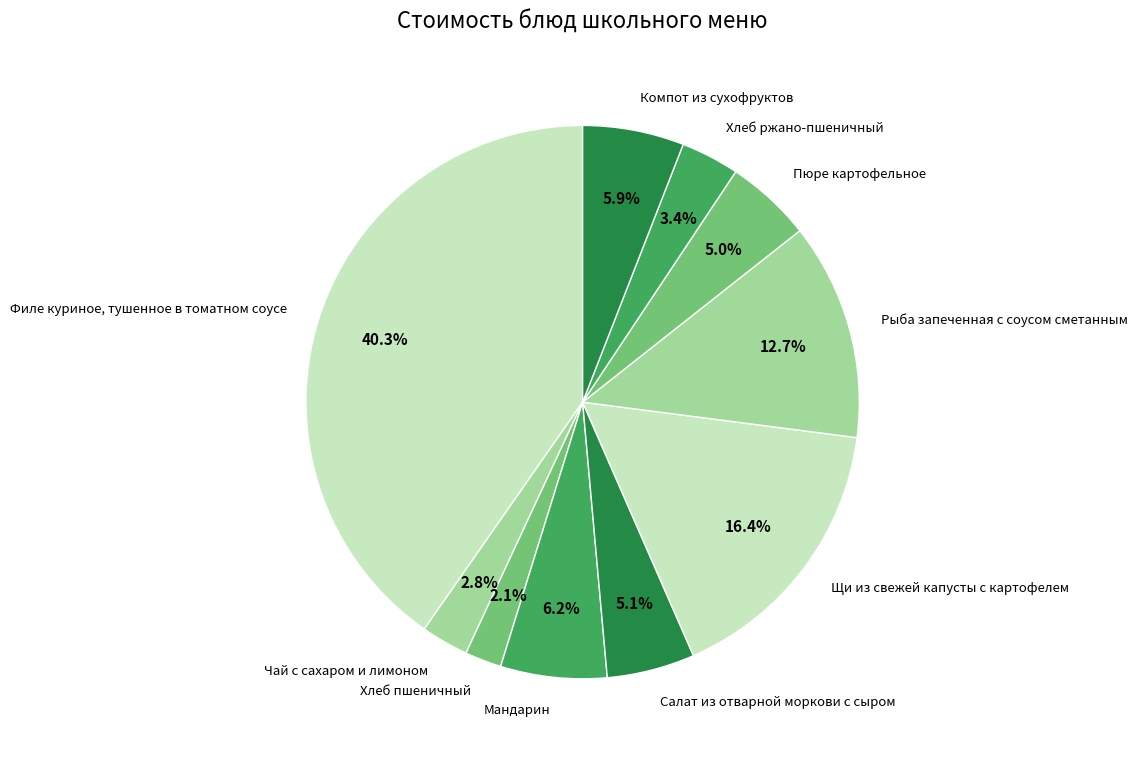

True or false: Компот из сухофруктов accounts for 15% of the total.

False